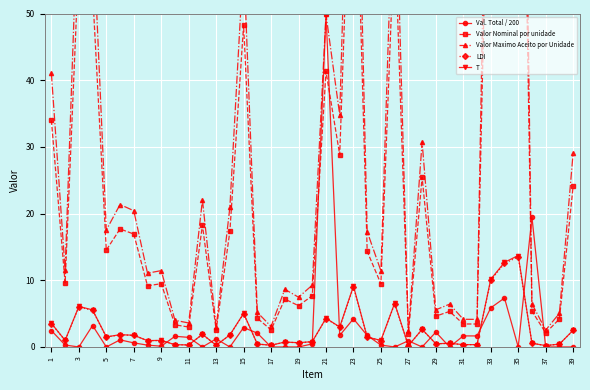

In Valor Nominal por unidade, how many points are higher than both neighbors (excluding endpoints)?

12